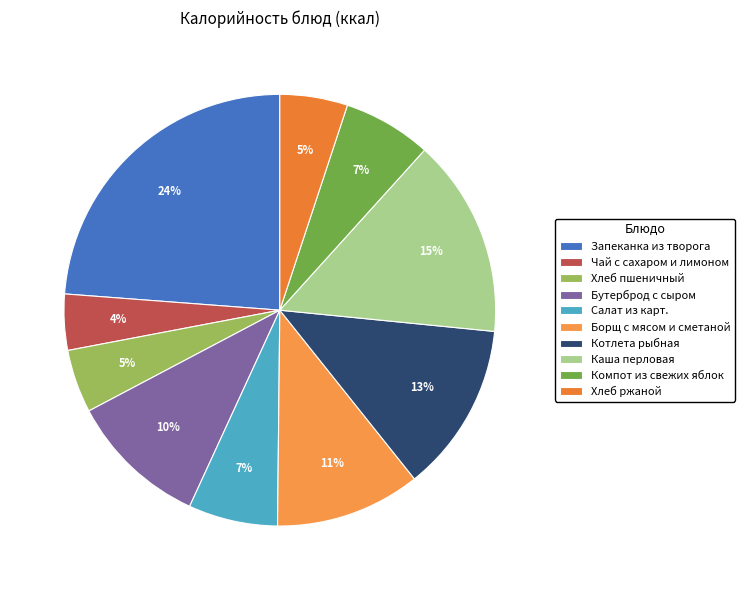

To the nearest percent, what is the combined percentage of Каша перловая and Салат из карт.?

22%